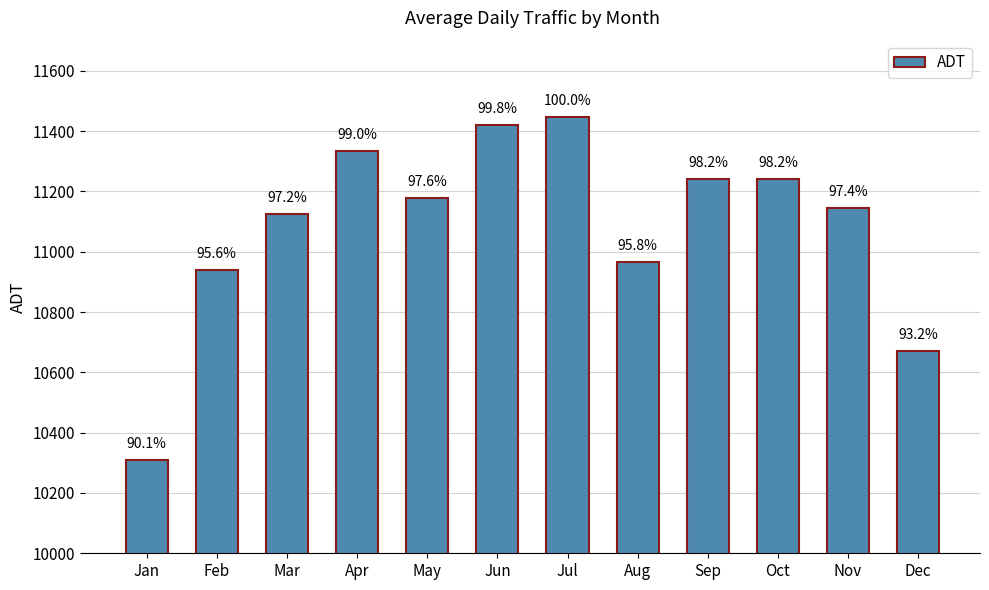

Which label corresponds to the largest value in the chart?

Jul